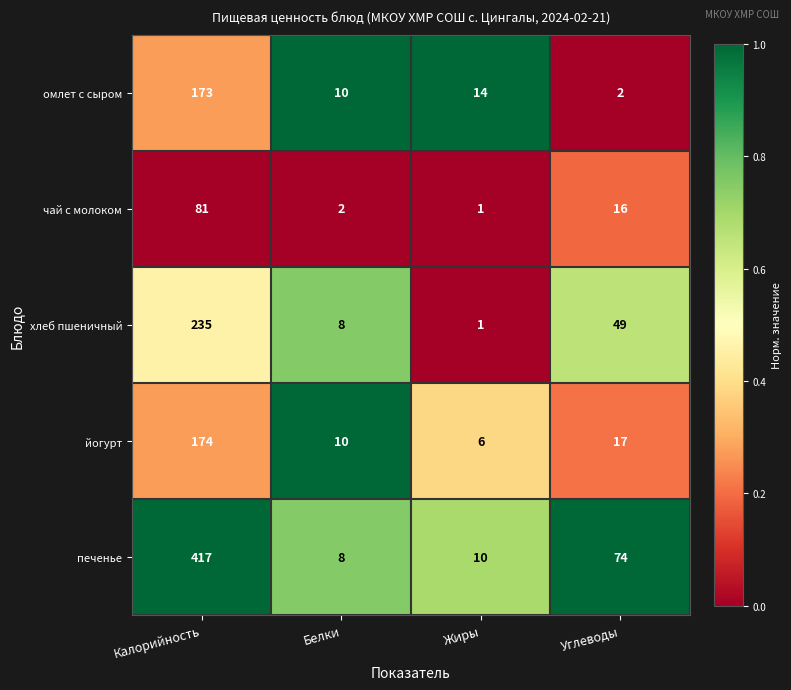

At which label is печенье closest to 212?

Углеводы